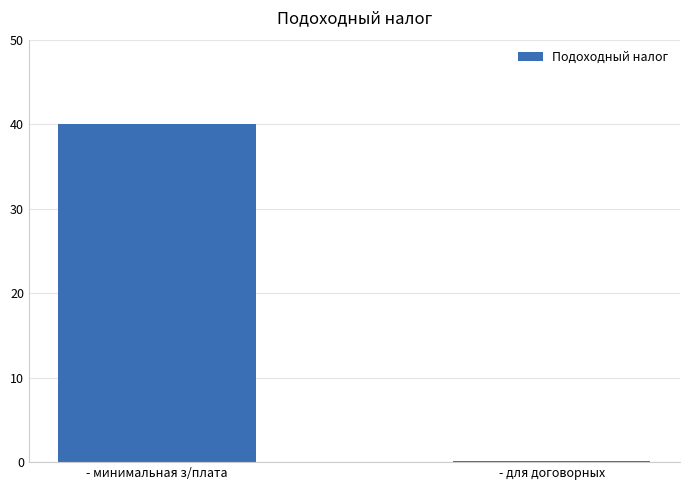

The value at - минимальная з/плата is 40.0. True or false?

True